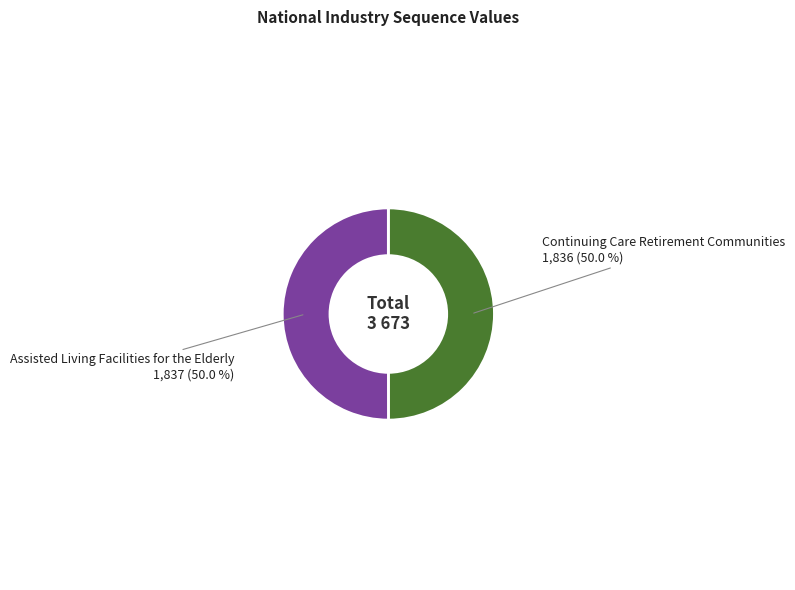

Combined, what portion of the pie is Continuing Care Retirement Communities and Assisted Living Facilities for the Elderly?

100.0%